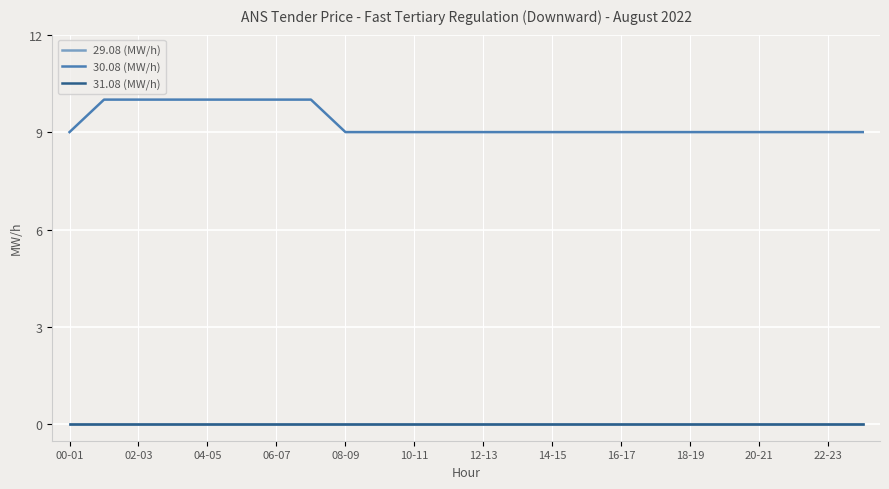

True or false: 31.08 (MW/h) and 29.08 (MW/h) intersect in this chart.

False